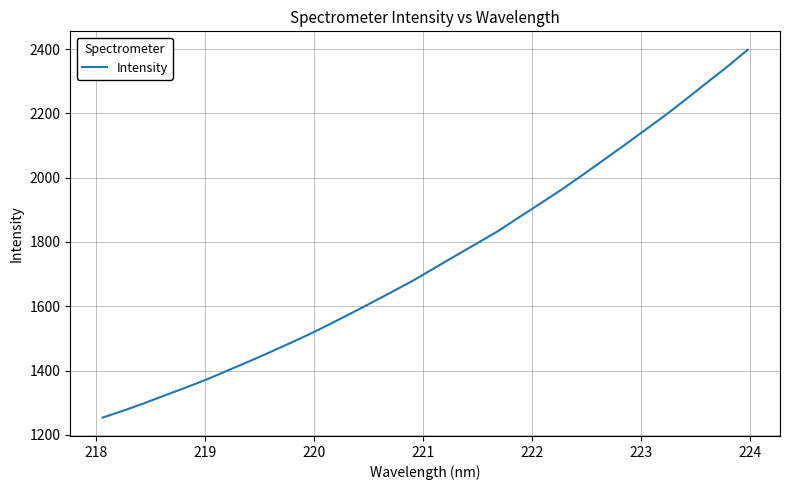

What is the minimum value shown in the chart?

1253.8